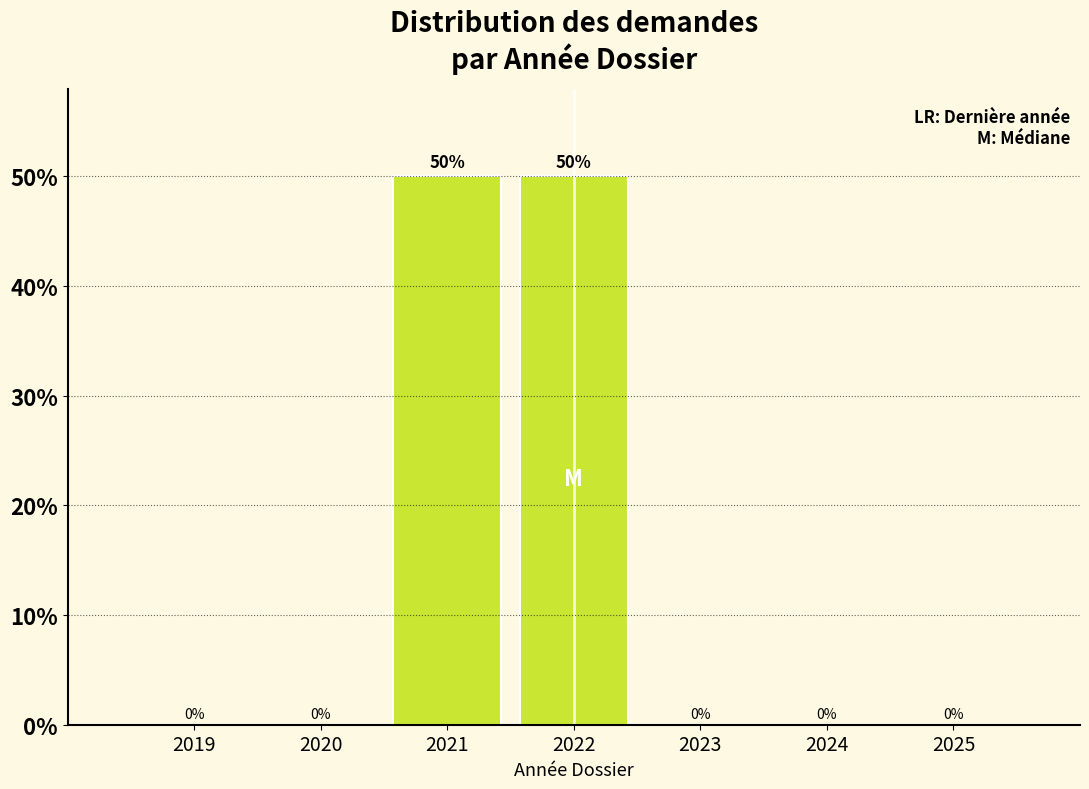

Reading right to left, what are all the values shown in this chart?

2025=0	2024=0	2023=0	2022=50	2021=50	2020=0	2019=0